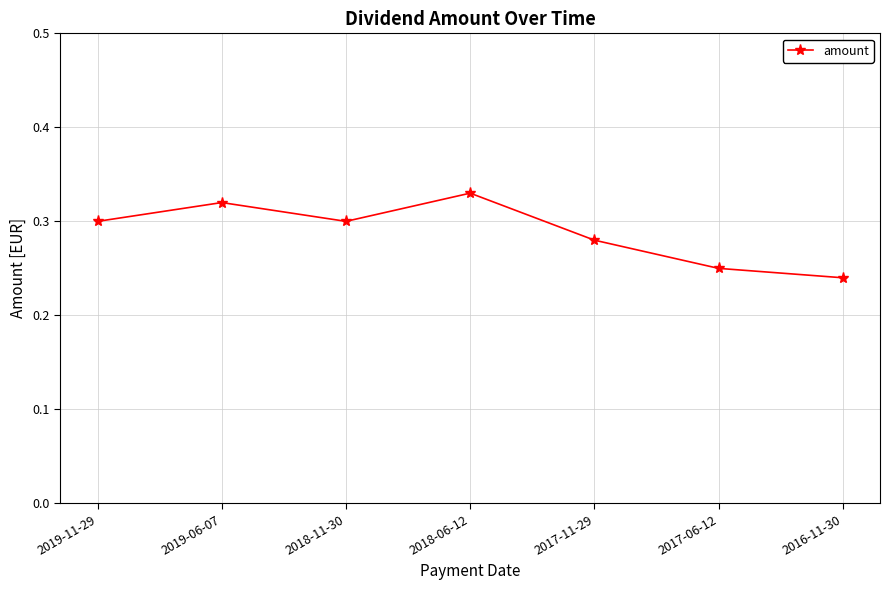

What is the label of the 5th point from the left?

2017-11-29